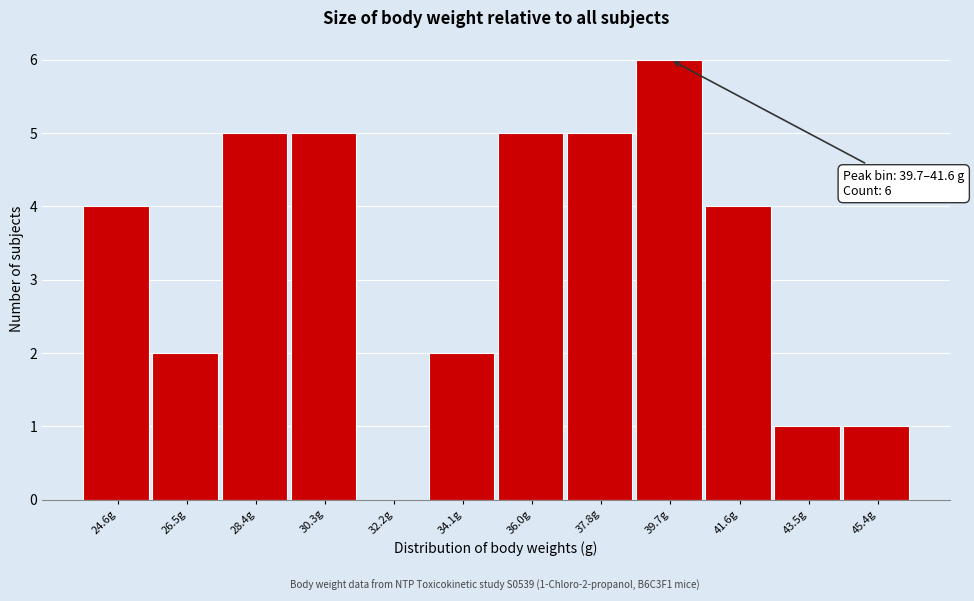

Reading right to left, list all the values displayed in this chart.

45.4g=1	43.5g=1	41.6g=4	39.7g=6	37.8g=5	36.0g=5	34.1g=2	32.2g=0	30.3g=5	28.4g=5	26.5g=2	24.6g=4